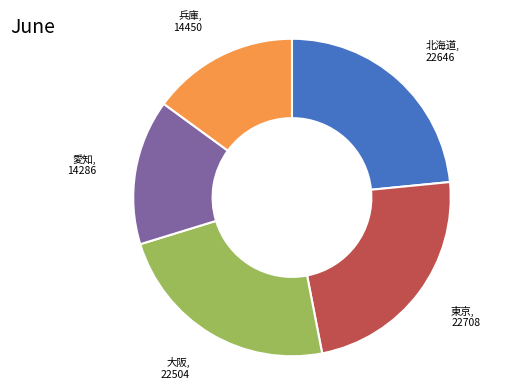

Count the number of slices in the pie.

5